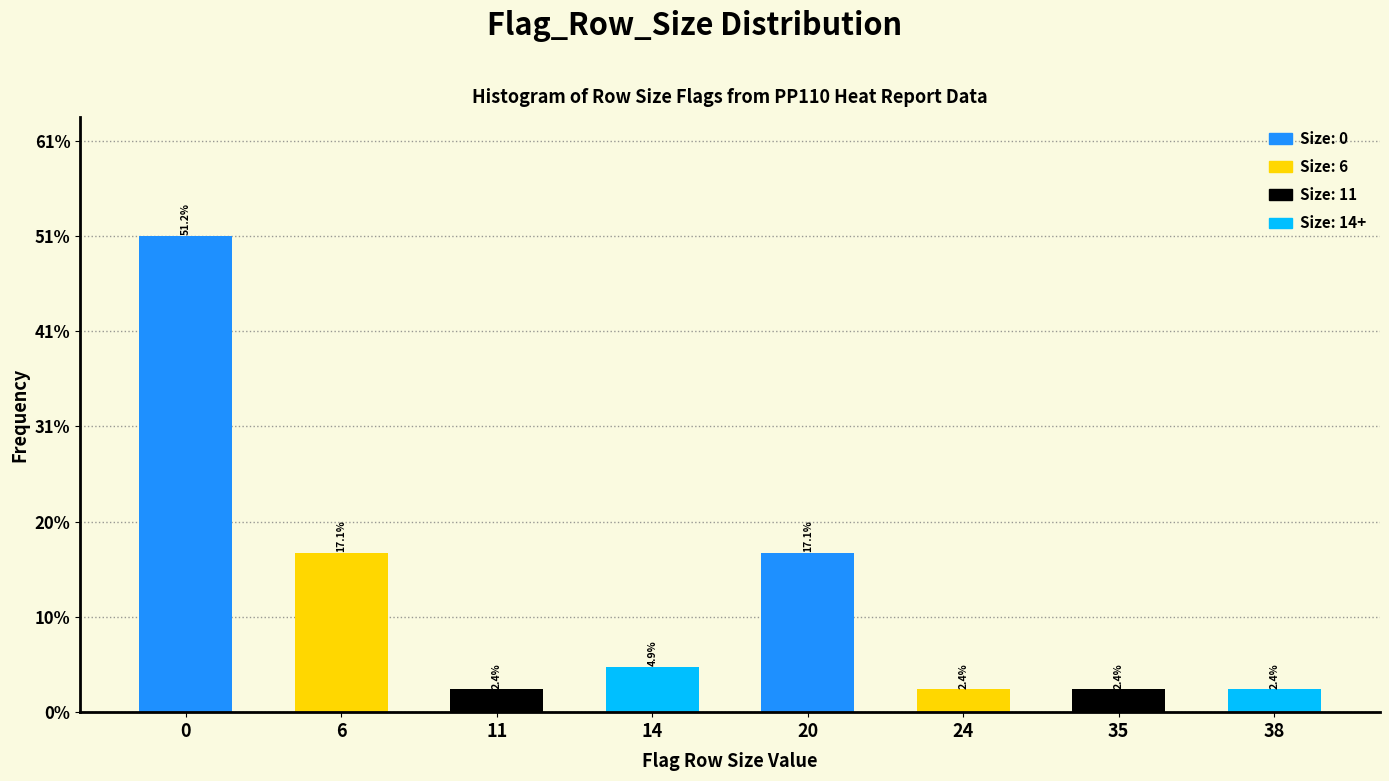

Reading left to right, what are all the values shown in this chart?

51.2	17.1	2.4	4.9	17.1	2.4	2.4	2.4